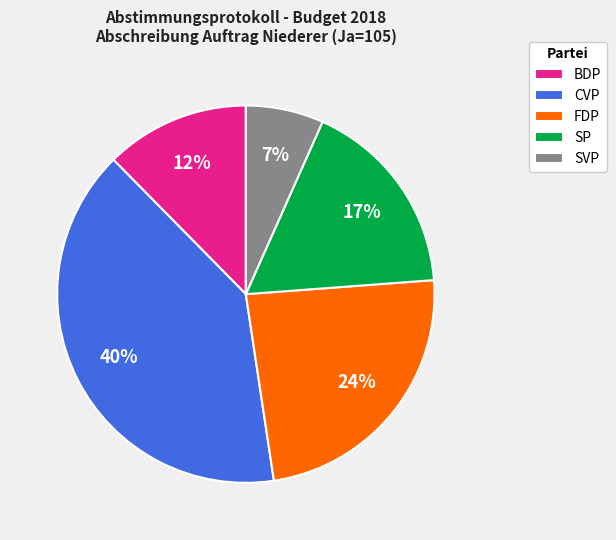

Is BDP the majority of the pie?

No